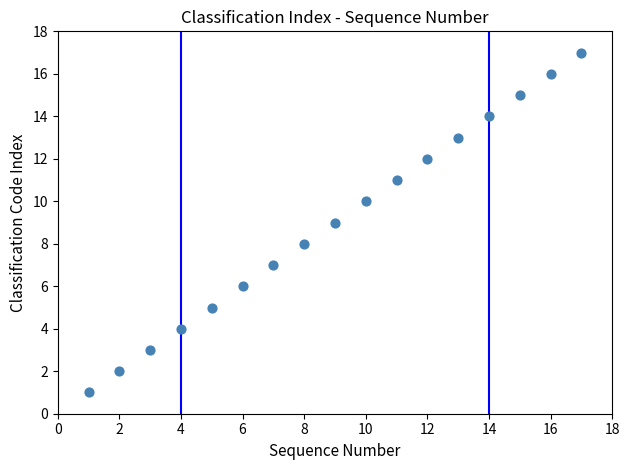

What is the range of X values (max minus min)?

16